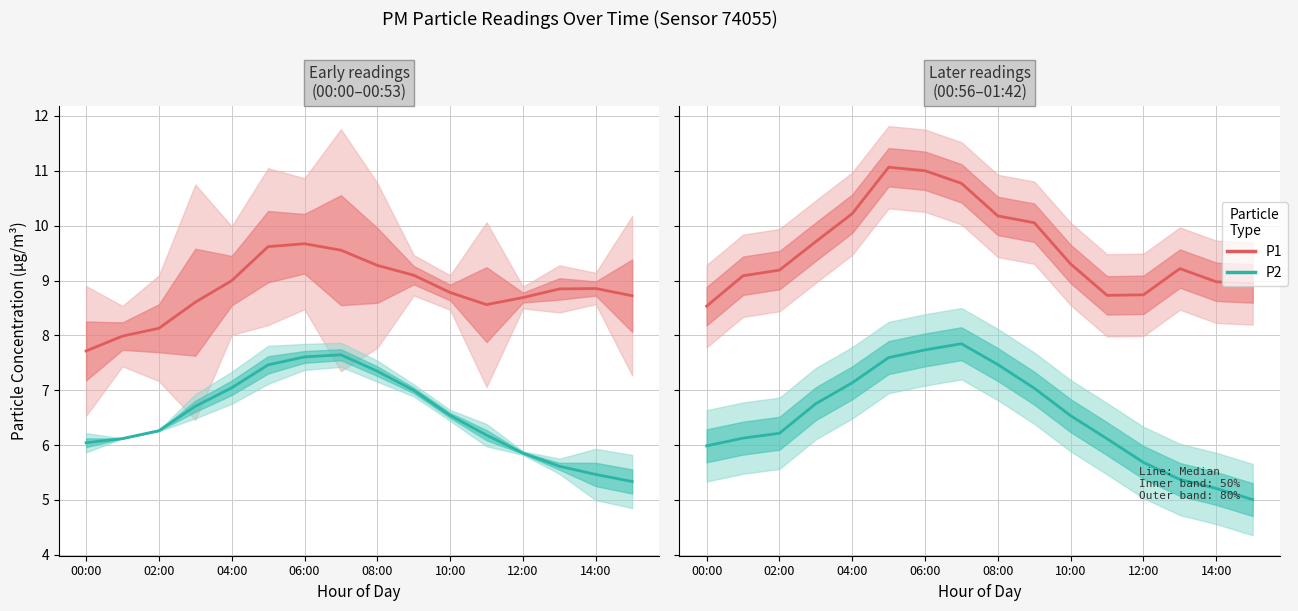

True or false: P2 and P1 cross at least once.

False